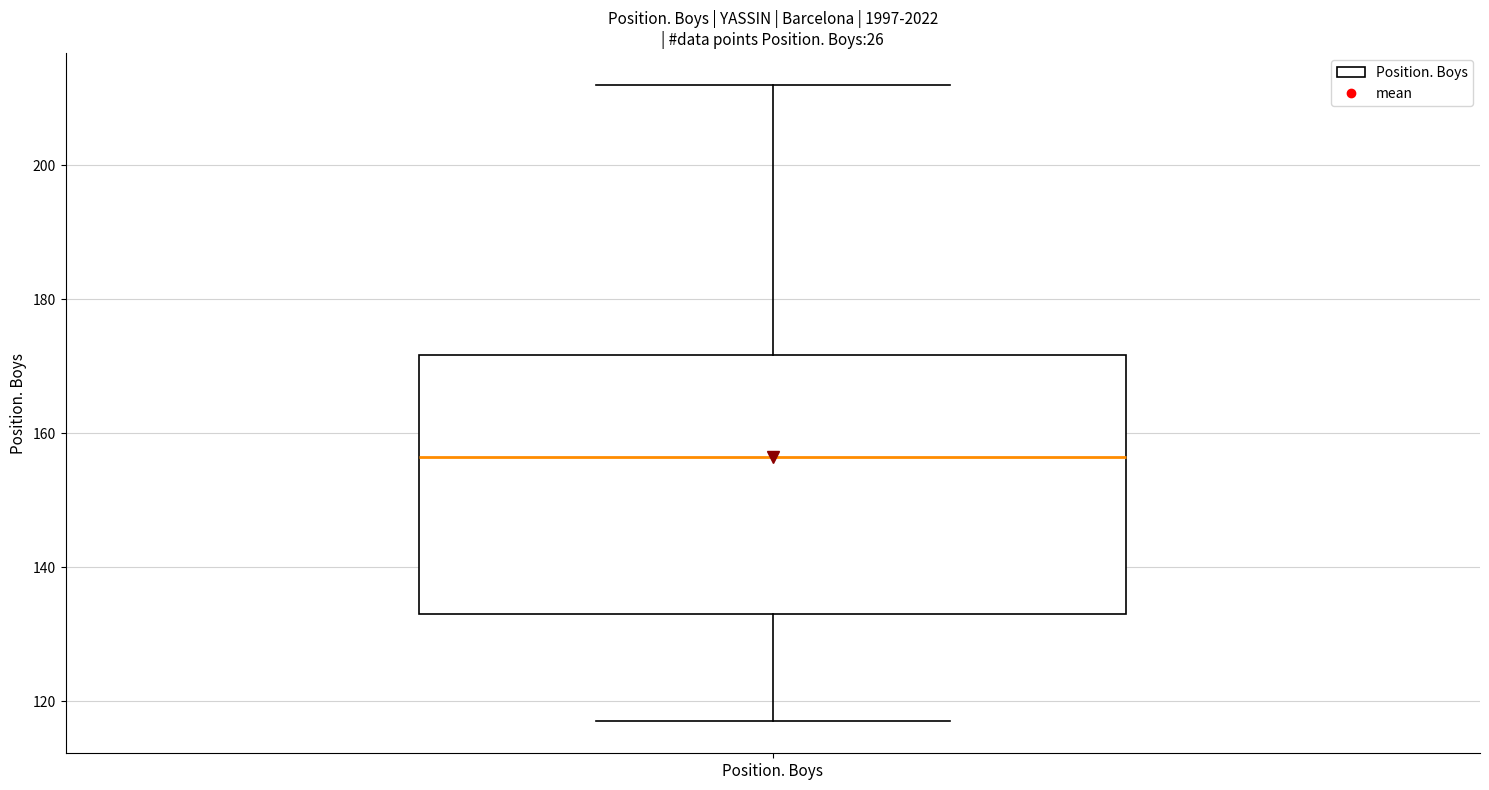

Read this box plot against the y-axis: the position of the median line, the range covered by the box, and the ends of both whiskers. The values are not printed on the chart, so give them approximately, as read against the axis.

median 156, box 134 to 172, whiskers 118 to 212